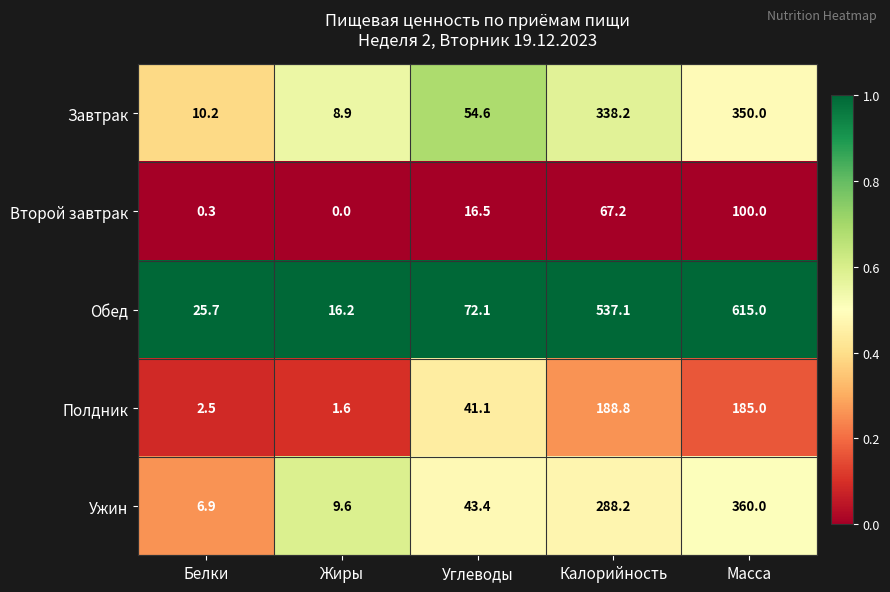

At Жиры, list the series in order from largest to smallest.

Обед, Ужин, Завтрак, Полдник, Второй завтрак